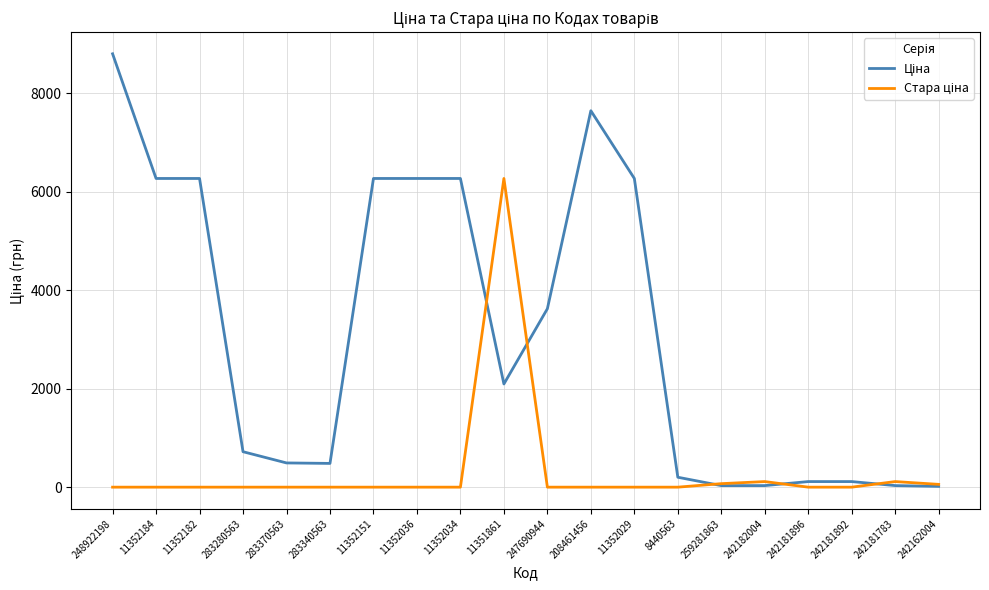

What is the spread (max minus min) of values at 11352182?

6266.7